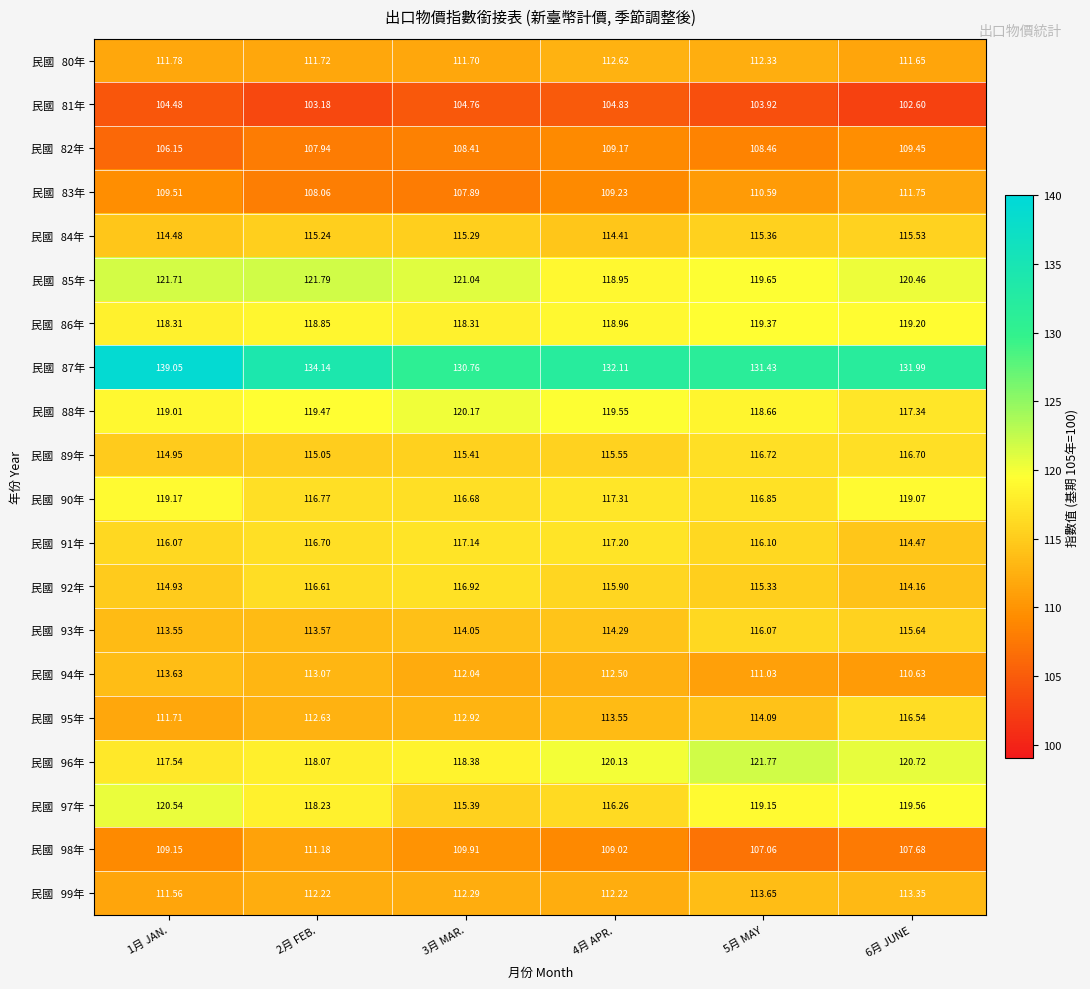

At which category is the sum across all series the highest?

6月 JUNE